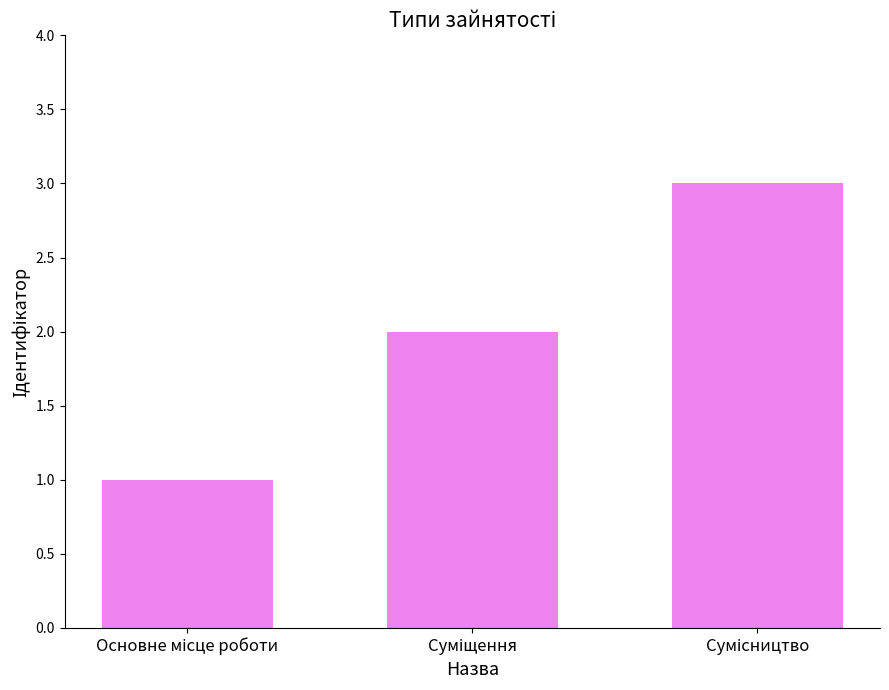

What is the sum of all values?

6